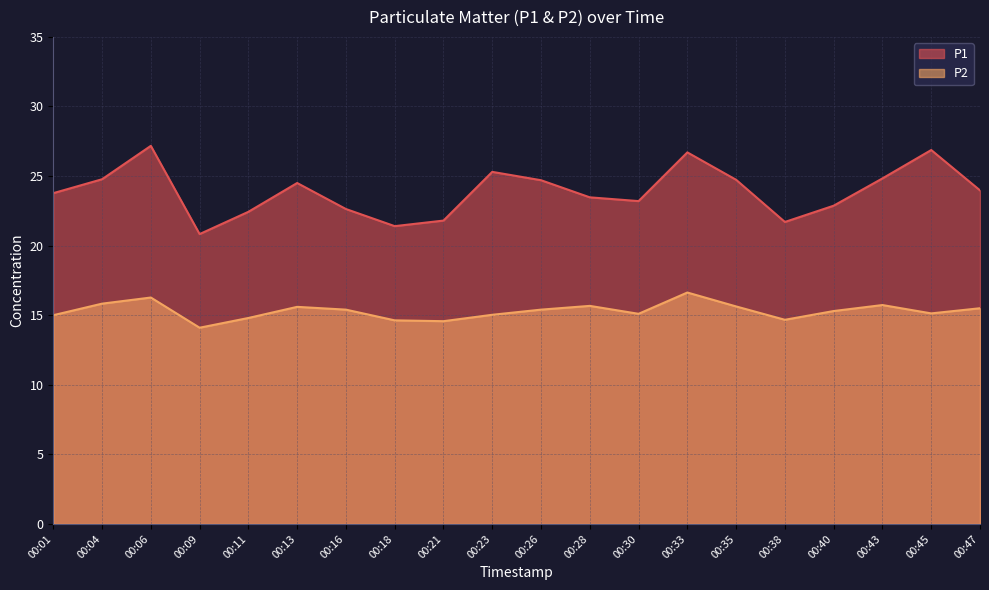

Is the value of P2 at 00:33 greater than the value of P1 at 00:06?

No